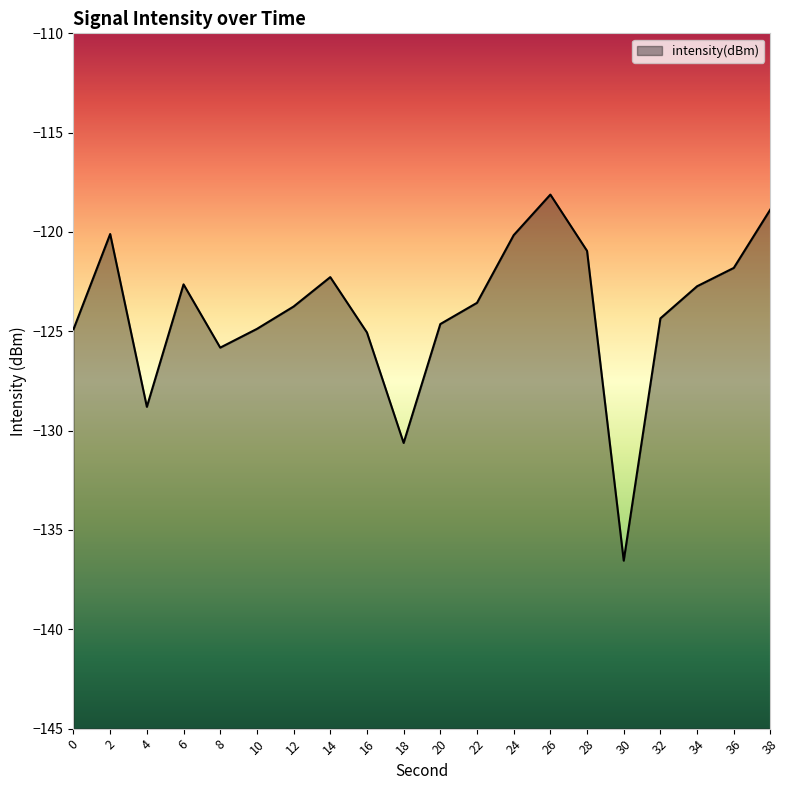

List the labels in order of value, smallest first.

30, 18, 4, 8, 16, 0, 10, 20, 32, 12, 22, 34, 6, 14, 36, 28, 24, 2, 38, 26